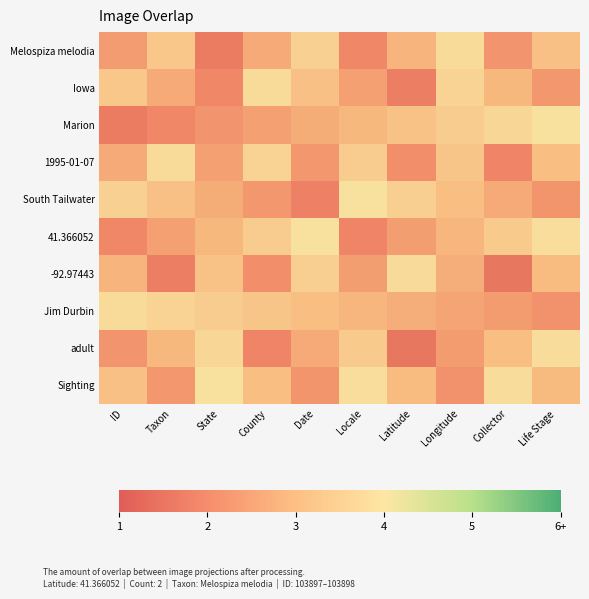

Reading right to left, transcribe all the data shown in this chart.

Melospiza melodia: Life Stage=3.2	Collector=2.2	Longitude=3.8	Latitude=2.9	Locale=2.0	Date=3.6	County=2.7	State=1.7	Taxon=3.3	ID=2.4
Iowa: Life Stage=2.3	Collector=3.0	Longitude=3.6	Latitude=1.8	Locale=2.5	Date=3.2	County=3.8	State=2.0	Taxon=2.7	ID=3.3
Marion: Life Stage=4.0	Collector=3.7	Longitude=3.5	Latitude=3.2	Locale=3.0	Date=2.7	County=2.5	State=2.2	Taxon=2.0	ID=1.7
1995-01-07: Life Stage=3.1	Collector=1.9	Longitude=3.3	Latitude=2.1	Locale=3.5	Date=2.3	County=3.6	State=2.5	Taxon=3.8	ID=2.7
South Tailwater: Life Stage=2.3	Collector=2.7	Longitude=3.1	Latitude=3.5	Locale=4.0	Date=1.9	County=2.3	State=2.7	Taxon=3.2	ID=3.6
41.366052: Life Stage=3.9	Collector=3.4	Longitude=2.9	Latitude=2.4	Locale=1.9	Date=4.0	County=3.5	State=3.0	Taxon=2.5	ID=2.0
-92.97443: Life Stage=3.1	Collector=1.7	Longitude=2.7	Latitude=3.8	Locale=2.4	Date=3.5	County=2.1	State=3.2	Taxon=1.8	ID=2.9
Jim Durbin: Life Stage=2.2	Collector=2.4	Longitude=2.6	Latitude=2.7	Locale=2.9	Date=3.1	County=3.3	State=3.5	Taxon=3.6	ID=3.8
adult: Life Stage=3.9	Collector=3.1	Longitude=2.4	Latitude=1.7	Locale=3.4	Date=2.7	County=1.9	State=3.7	Taxon=3.0	ID=2.2
Sighting: Life Stage=3.0	Collector=3.9	Longitude=2.2	Latitude=3.1	Locale=3.9	Date=2.3	County=3.1	State=4.0	Taxon=2.3	ID=3.2